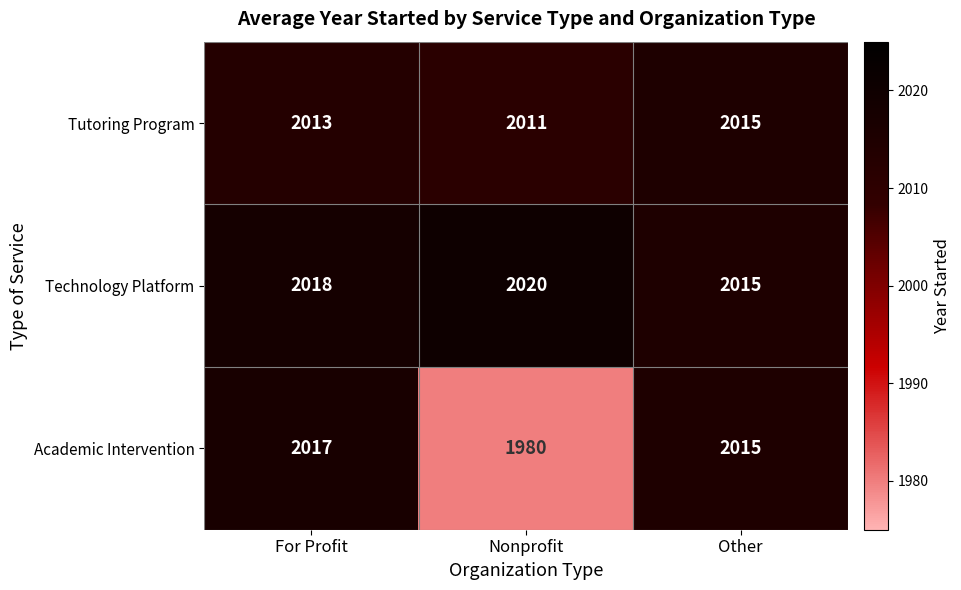

What is the total value across all series at Other?

6045